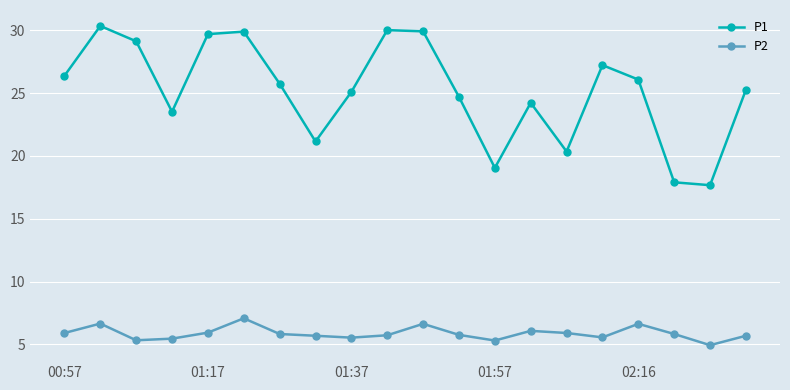

Rank the series by their average value, from lowest to highest.

P2, P1